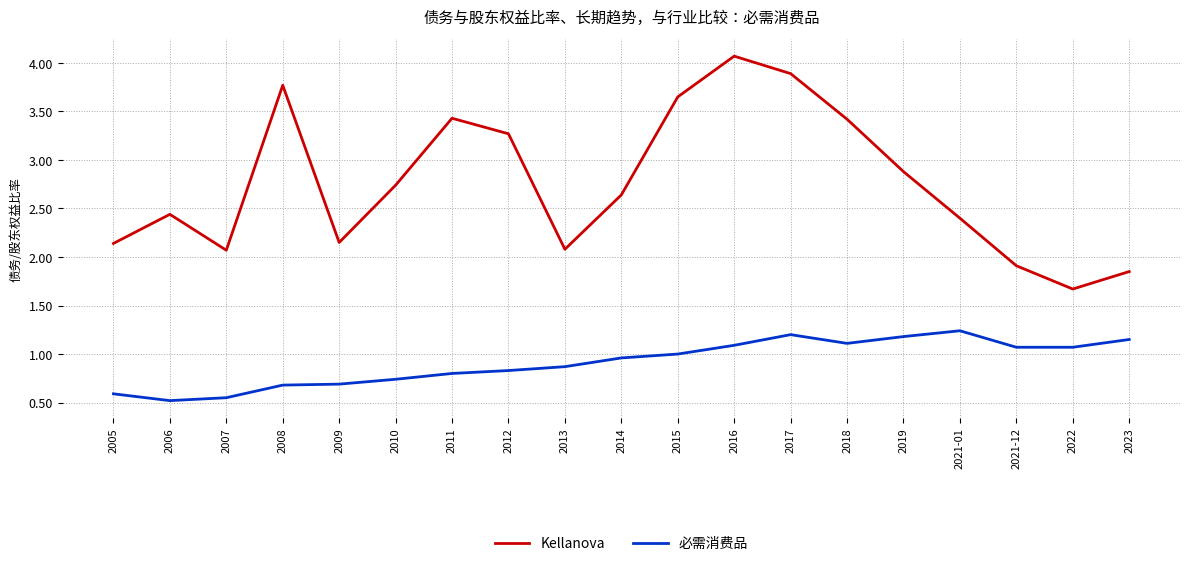

What position from the left is 2013?

9